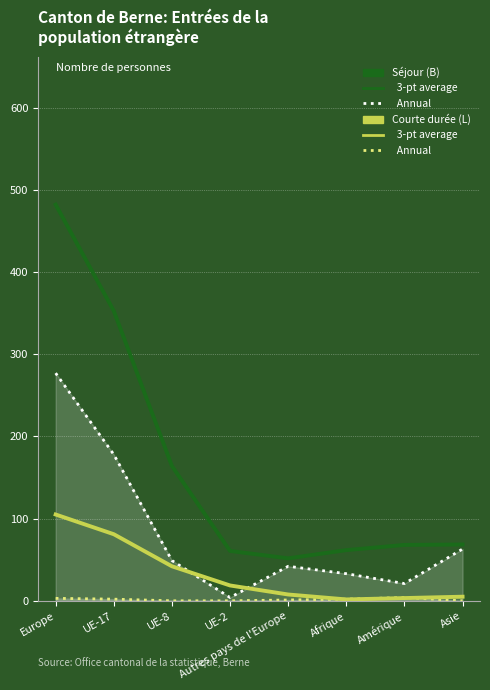

The Courte durée (L) Annual series shows 2.0 at Afrique. True or false?

True